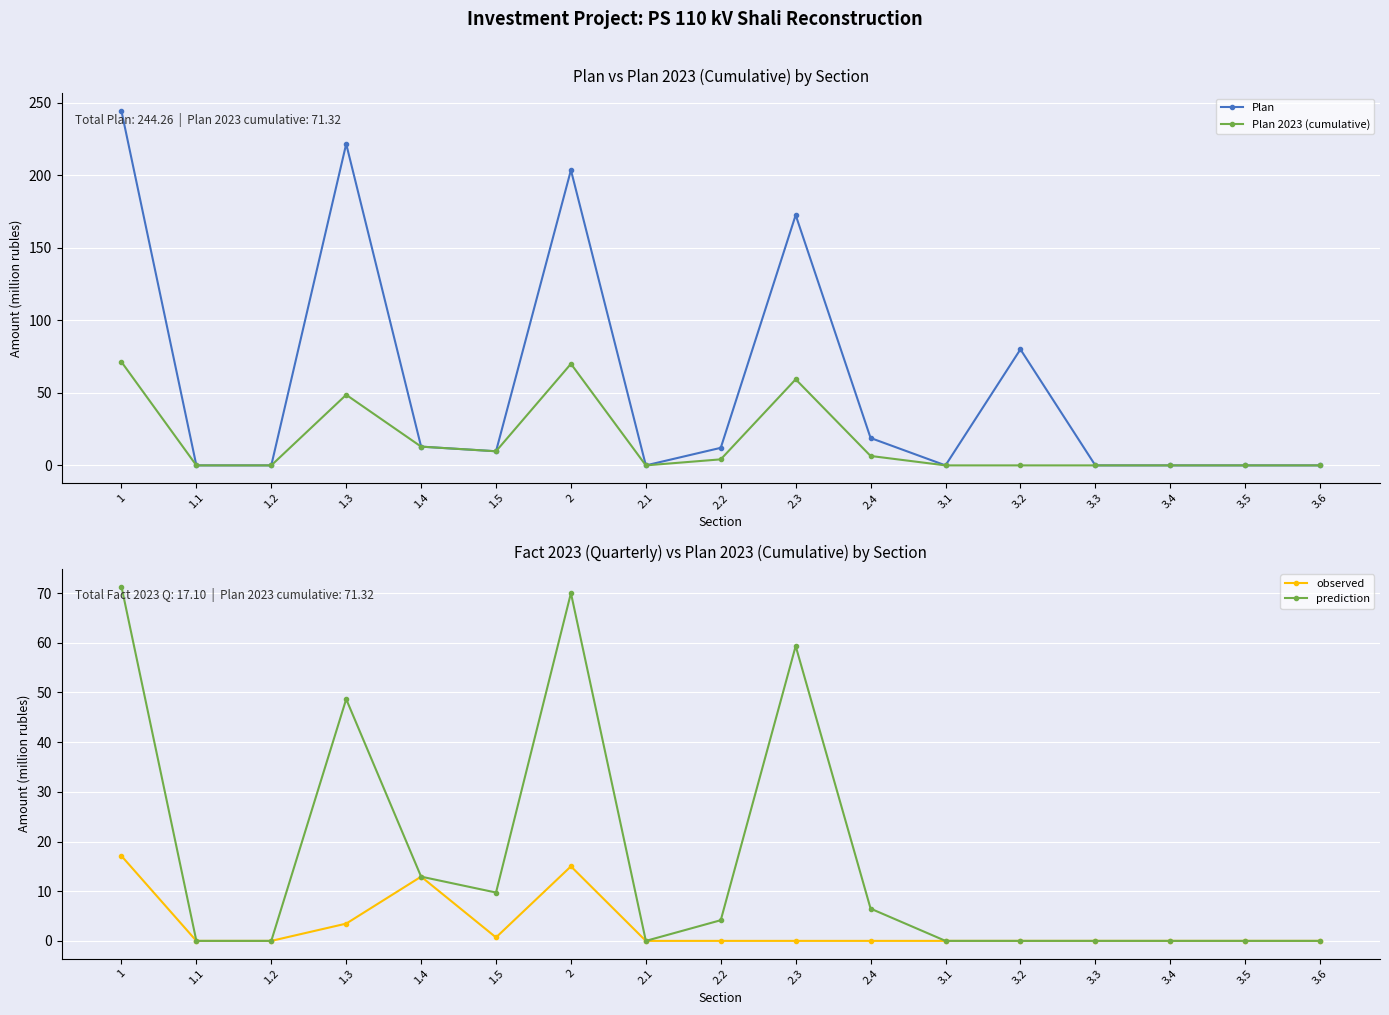

True or false: observed and prediction intersect in this chart.

False